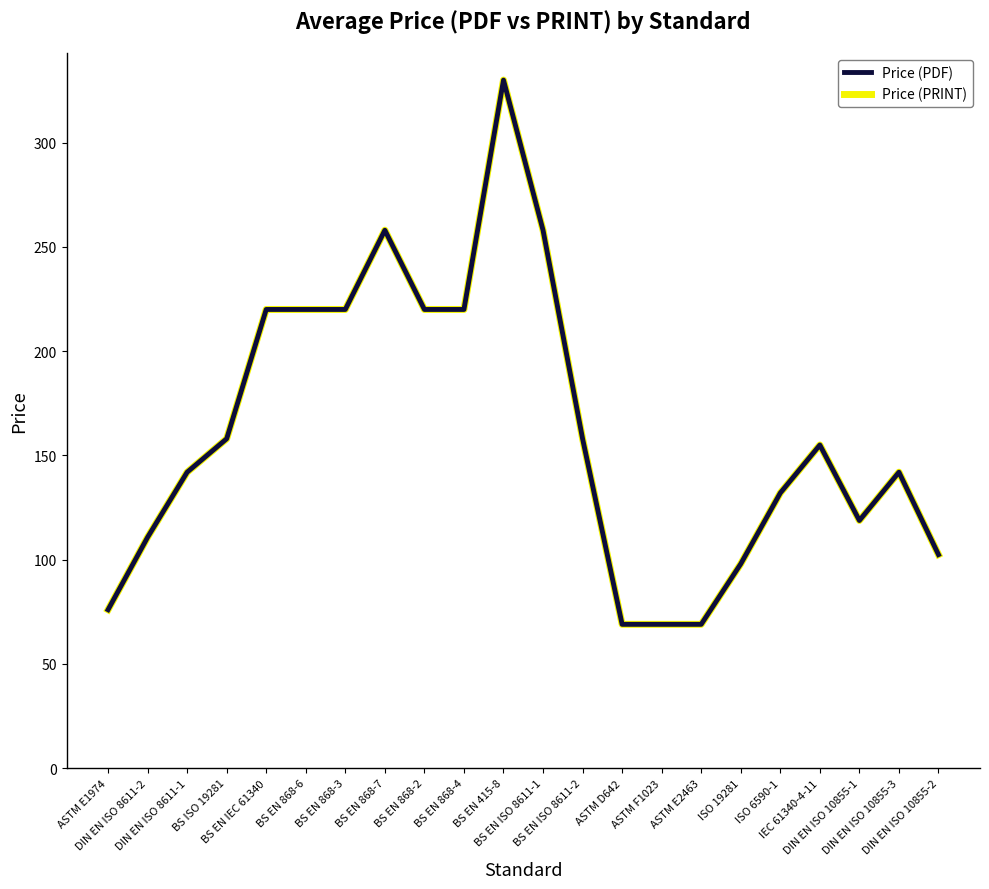

In Price (PDF), how many points are lower than both neighbors (excluding endpoints)?

1